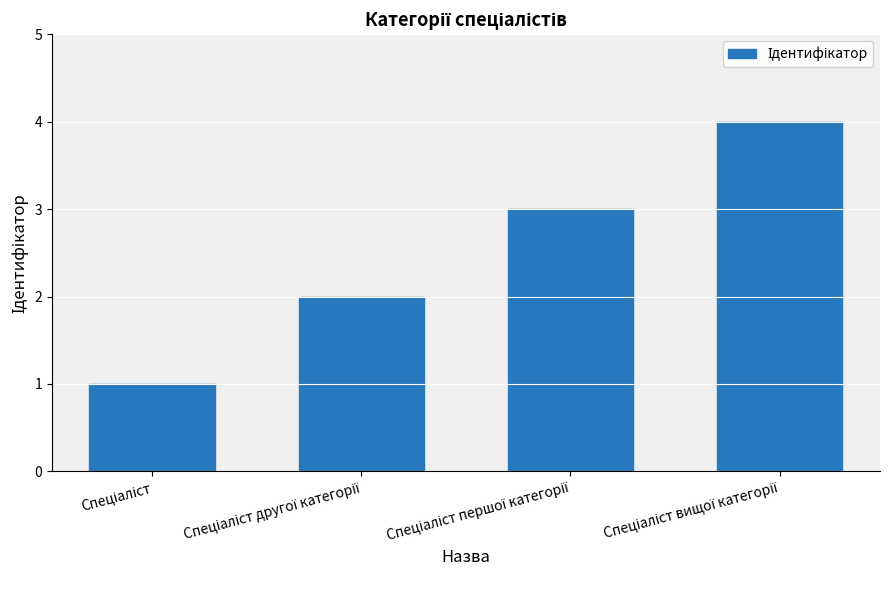

What is the maximum value shown in the chart?

4